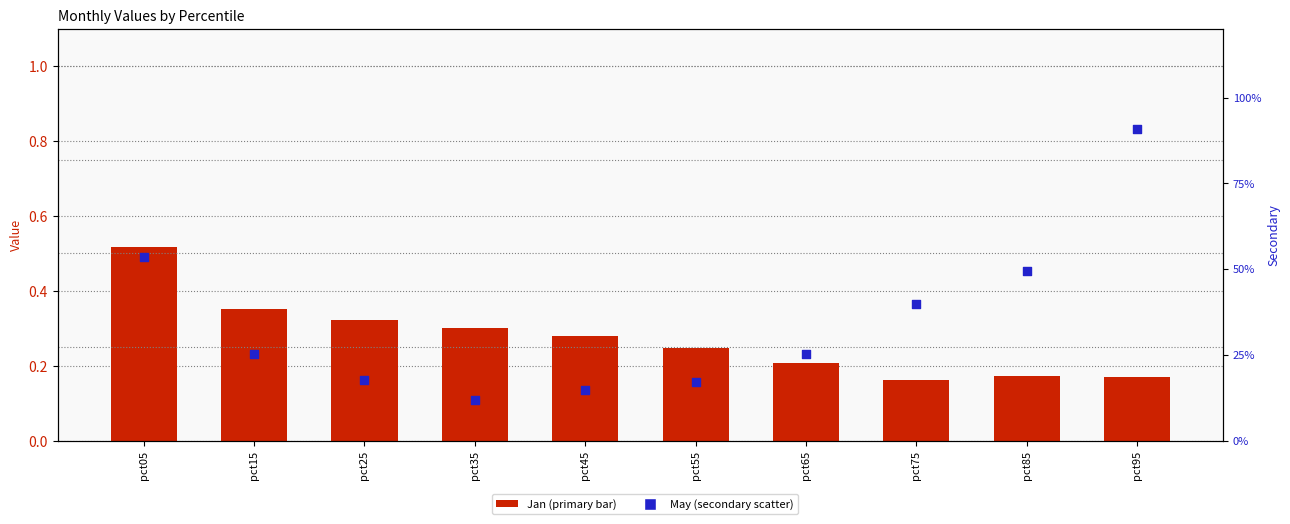

What is the total value across all series at pct35?

0.4